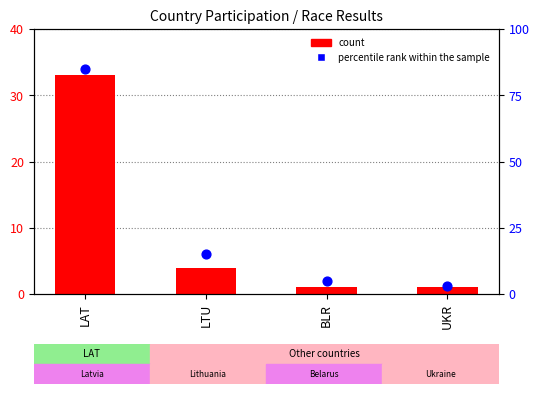

Which series contains the lowest Y value?

count